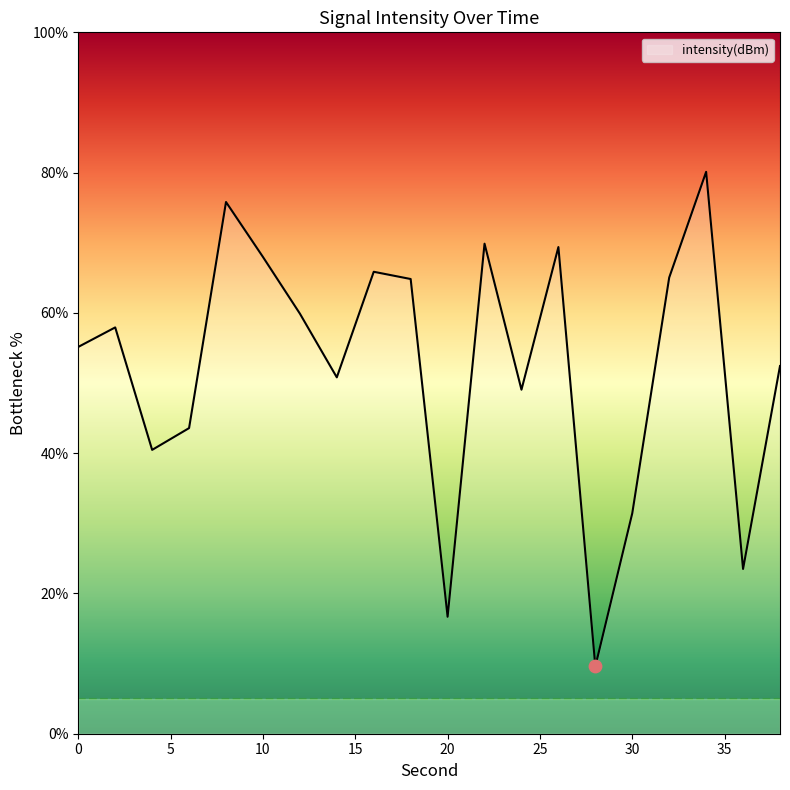

What is the difference between the maximum and minimum values?

70.5